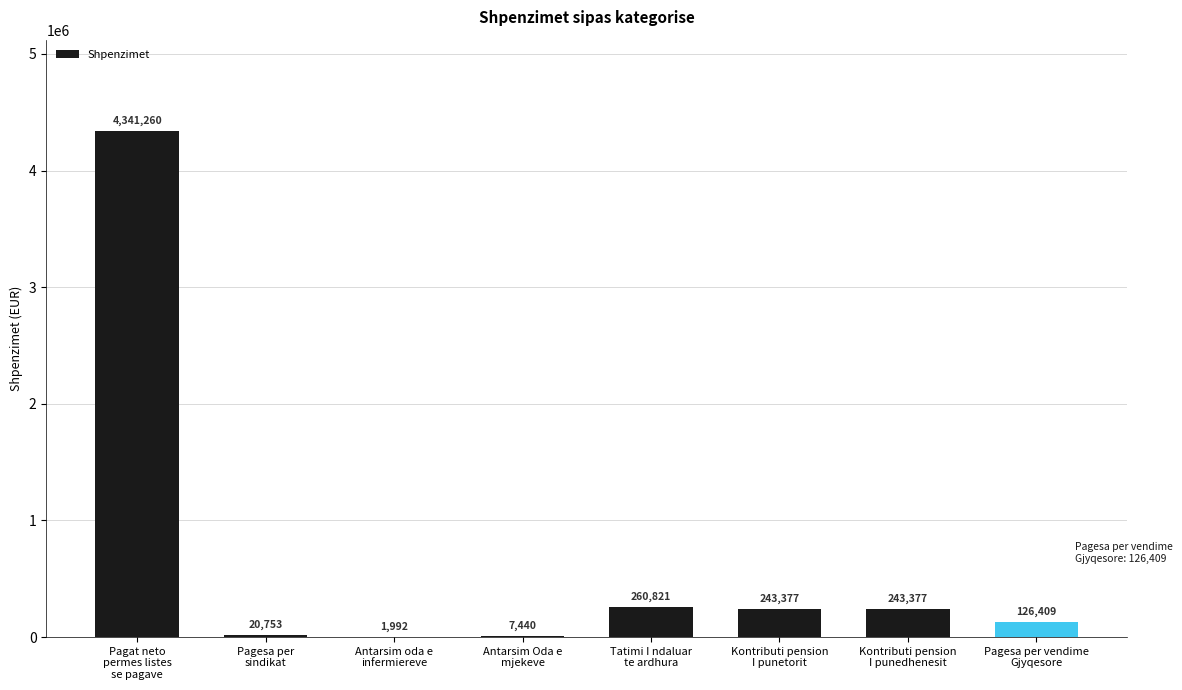

Are the bars grouped side by side (vs. stacked)?

No